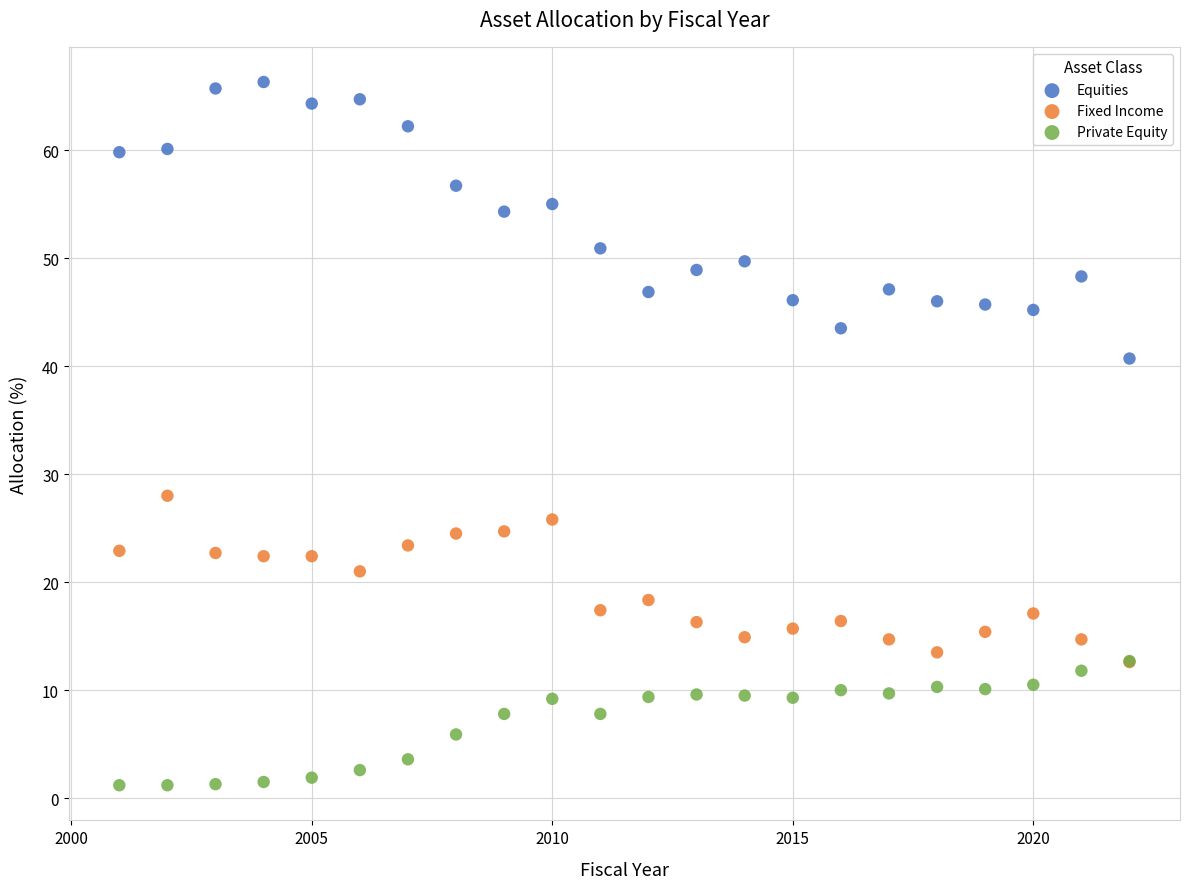

Across all series, what Y value is closest to 33?

28.0